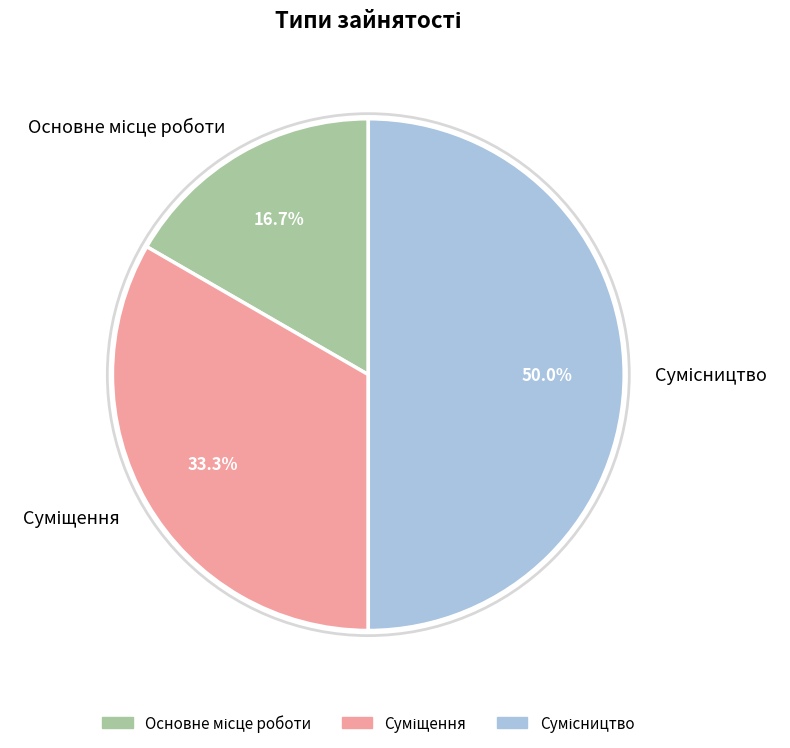

How many segments does this pie chart have?

3